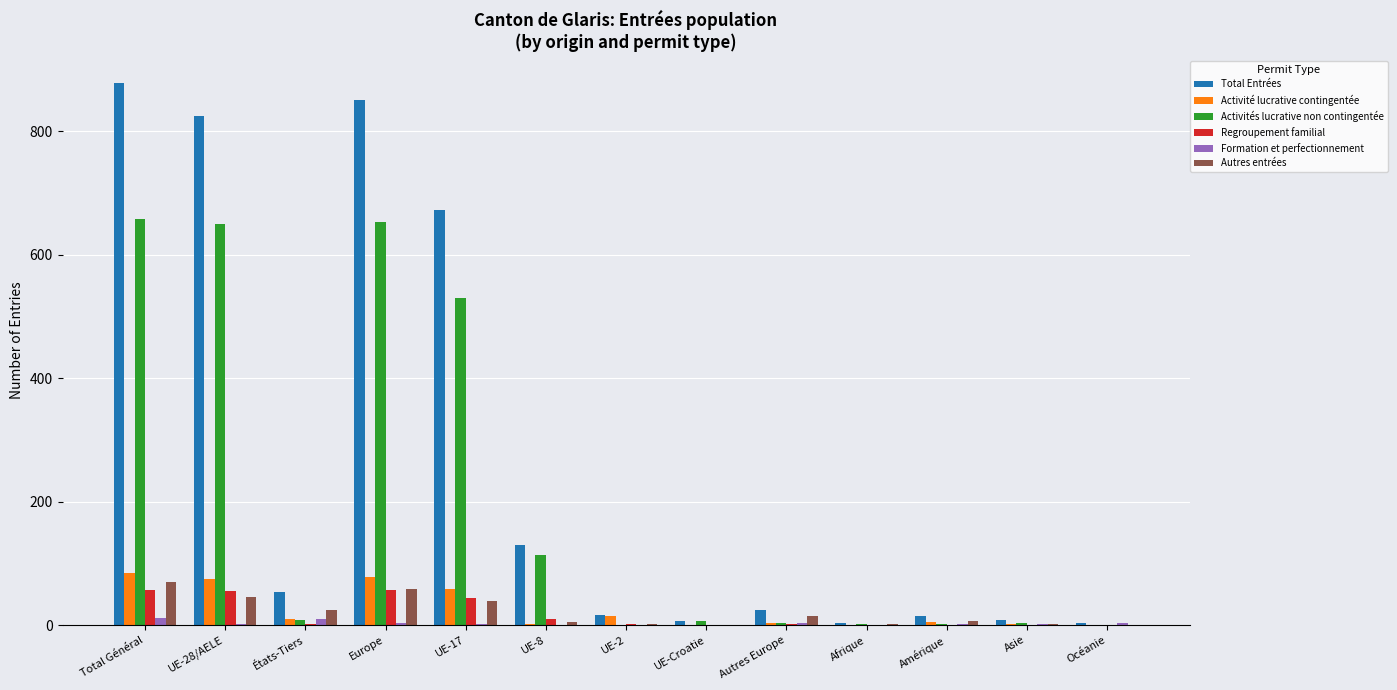

What is the sum of the Activité lucrative contingentée values at Autres Europe and Total Général?

88